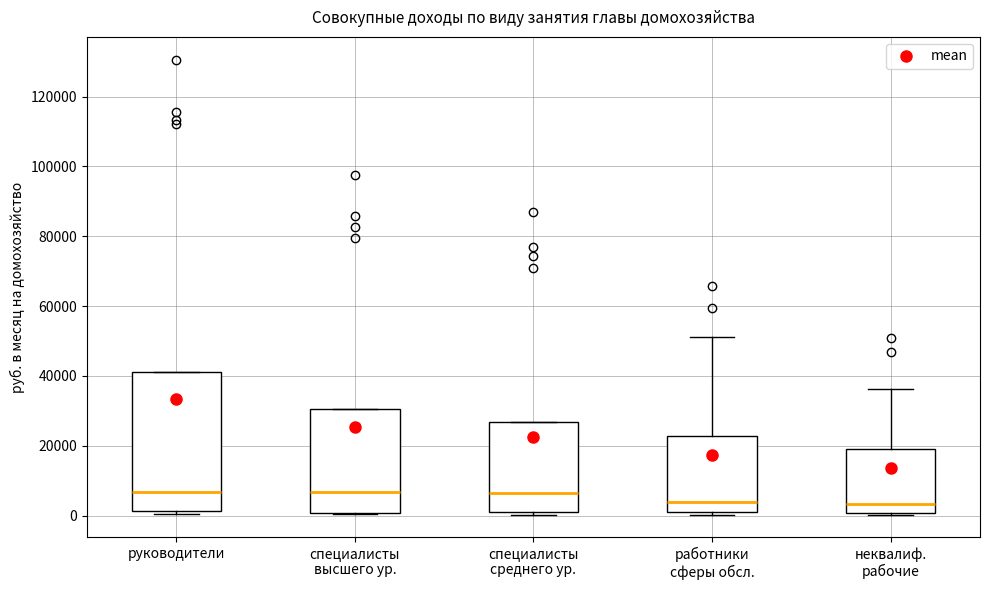

Where does the median line of the box for специалисты высшего ур. sit on the y-axis? The values are not printed on the chart, so give them approximately, as read against the axis.

6000